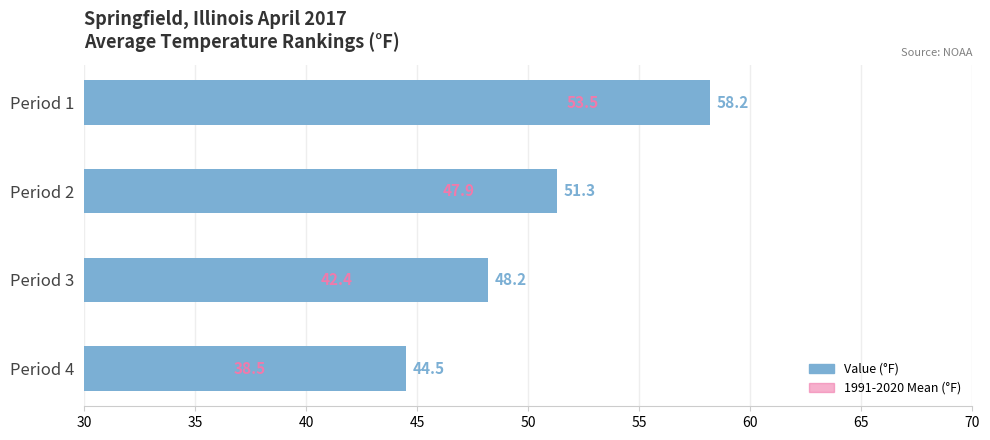

What is the sum of all 1991-2020 Mean values?

182.3